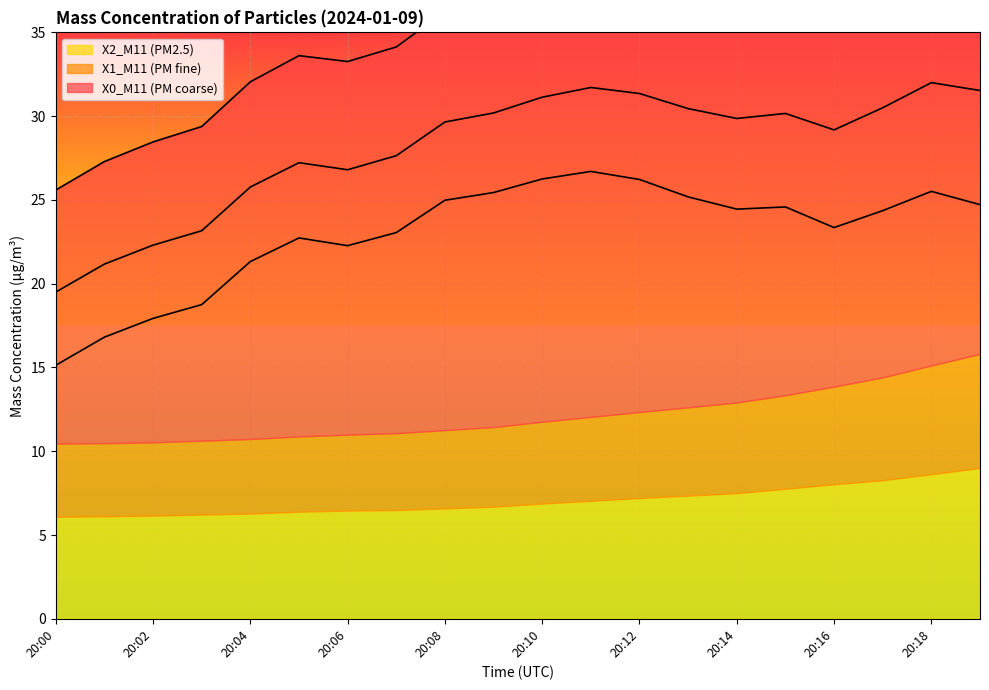

How many lines are shown in the chart?

3